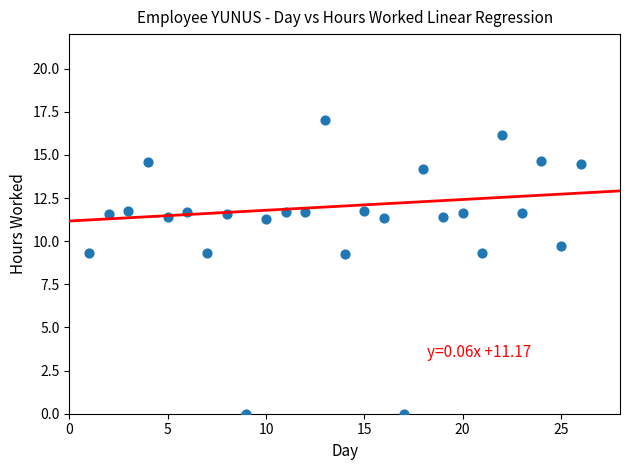

What is the range of Y values (max minus min)?

17.0